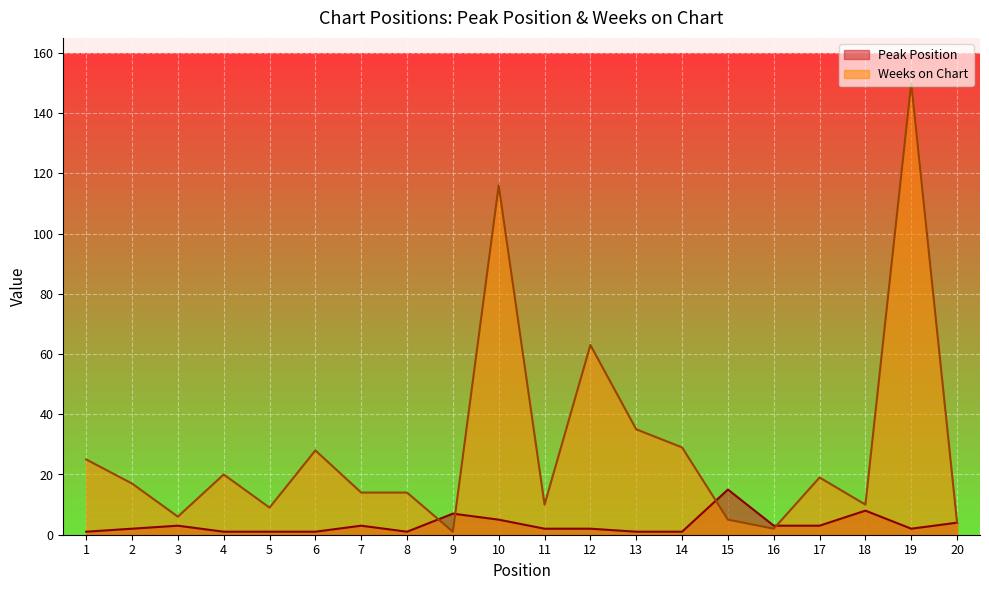

At how many categories does at least one series exceed 100?

2